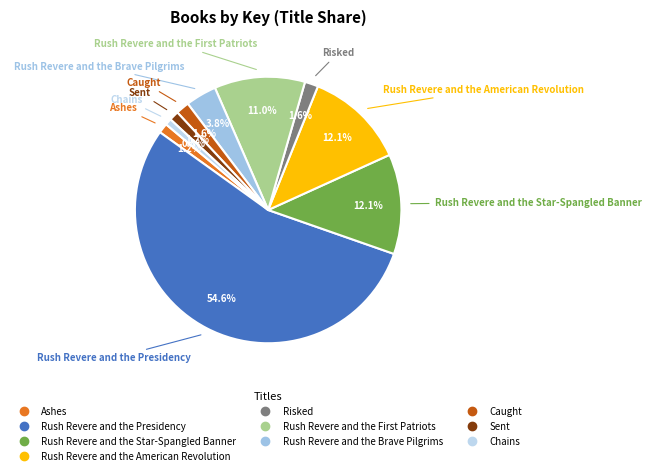

Between Rush Revere and the Brave Pilgrims and Sent, which is larger?

Rush Revere and the Brave Pilgrims